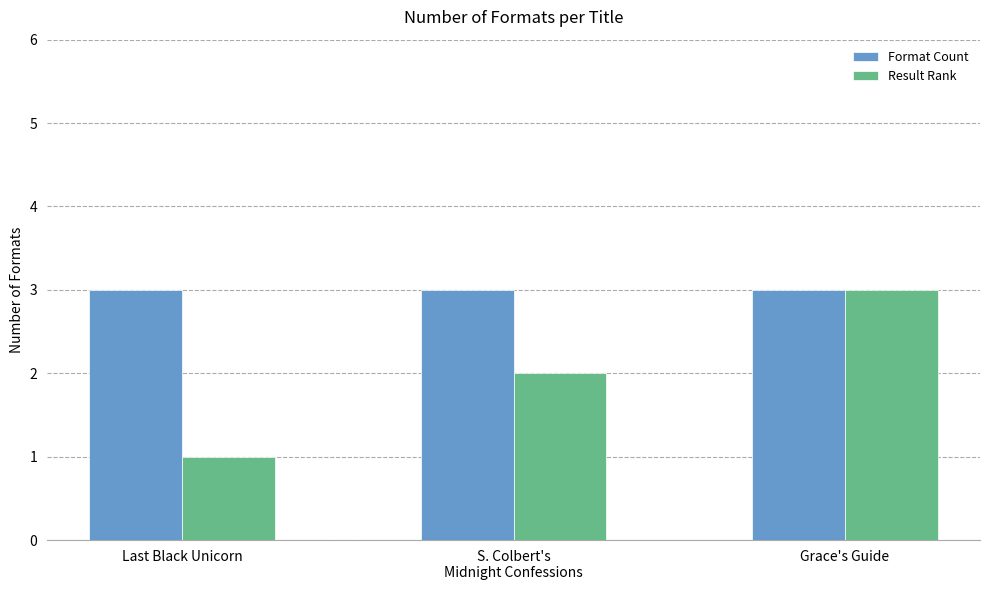

What is the label of the 2nd bar from the right?

S. Colbert's
Midnight Confessions